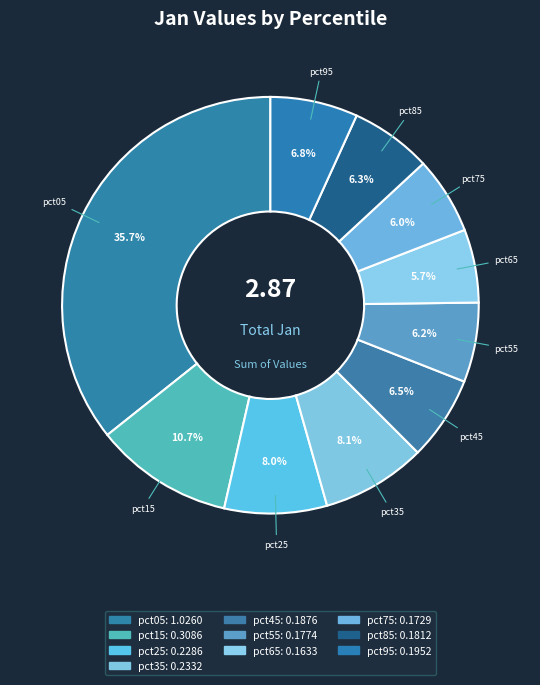

To the nearest percent, what percentage of the pie is pct75?

6%